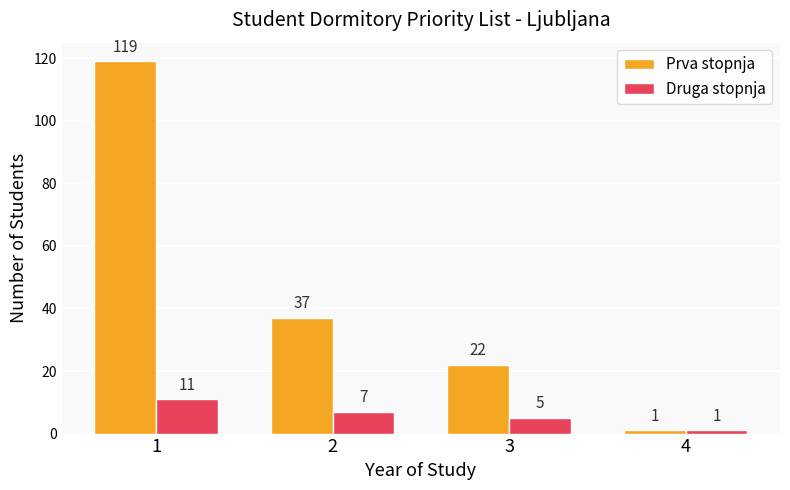

What is the value of the Prva stopnja bar at the 4th from the left?

1